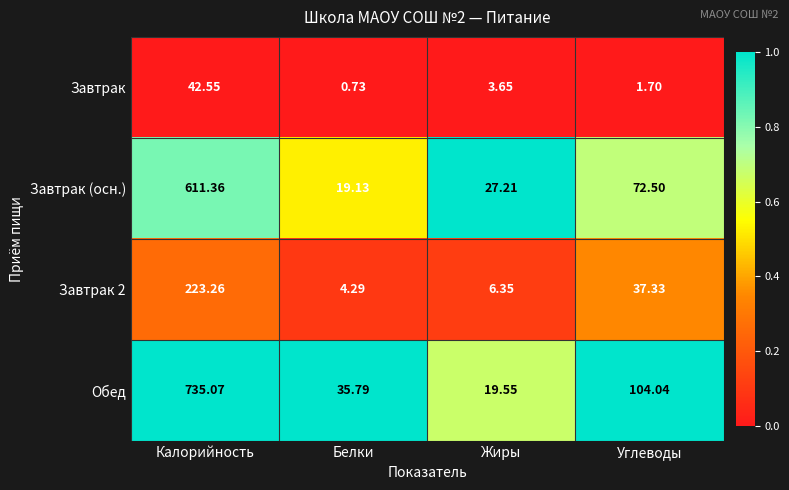

Which category has the highest value across all series?

Калорийность